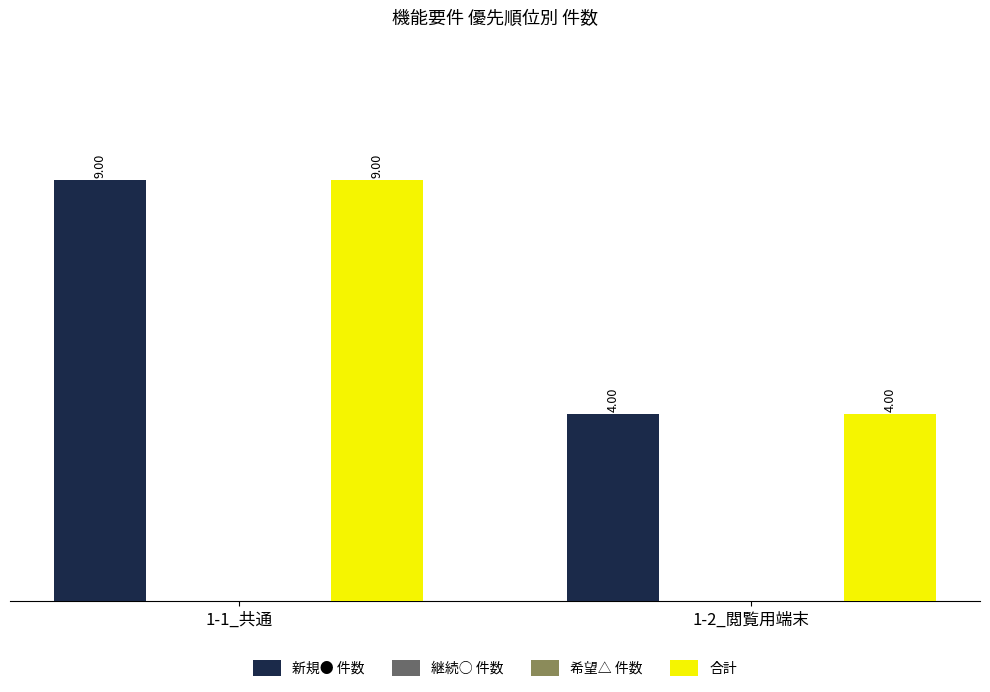

What is the difference between the maximum and minimum values in the 合計 series?

5